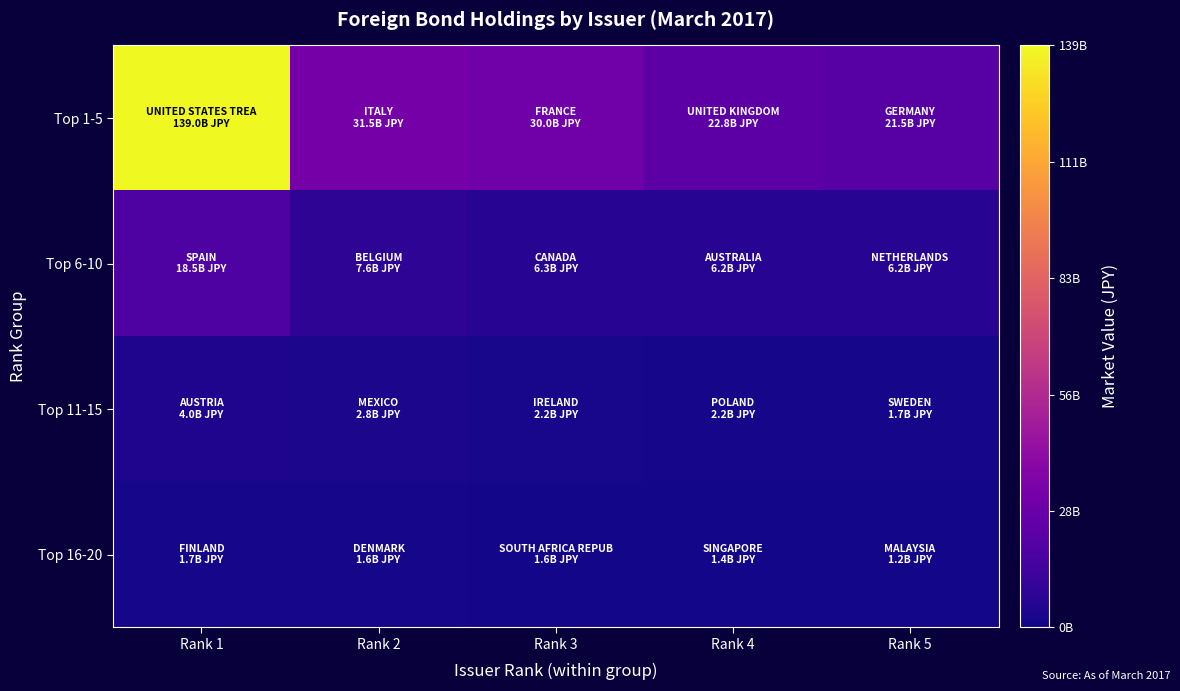

Reading right to left, what are all the values shown in this chart?

Top 1-5: Rank 5=21458551846	Rank 4=22801923004	Rank 3=30005520226	Rank 2=31484623173	Rank 1=138963706285
Top 6-10: Rank 5=6157830451	Rank 4=6191525563	Rank 3=6315526689	Rank 2=7631768659	Rank 1=18532489685
Top 11-15: Rank 5=1656739828	Rank 4=2156042091	Rank 3=2177118055	Rank 2=2829084280	Rank 1=3970342778
Top 16-20: Rank 5=1192736449	Rank 4=1383710984	Rank 3=1569965031	Rank 2=1633125172	Rank 1=1661880494